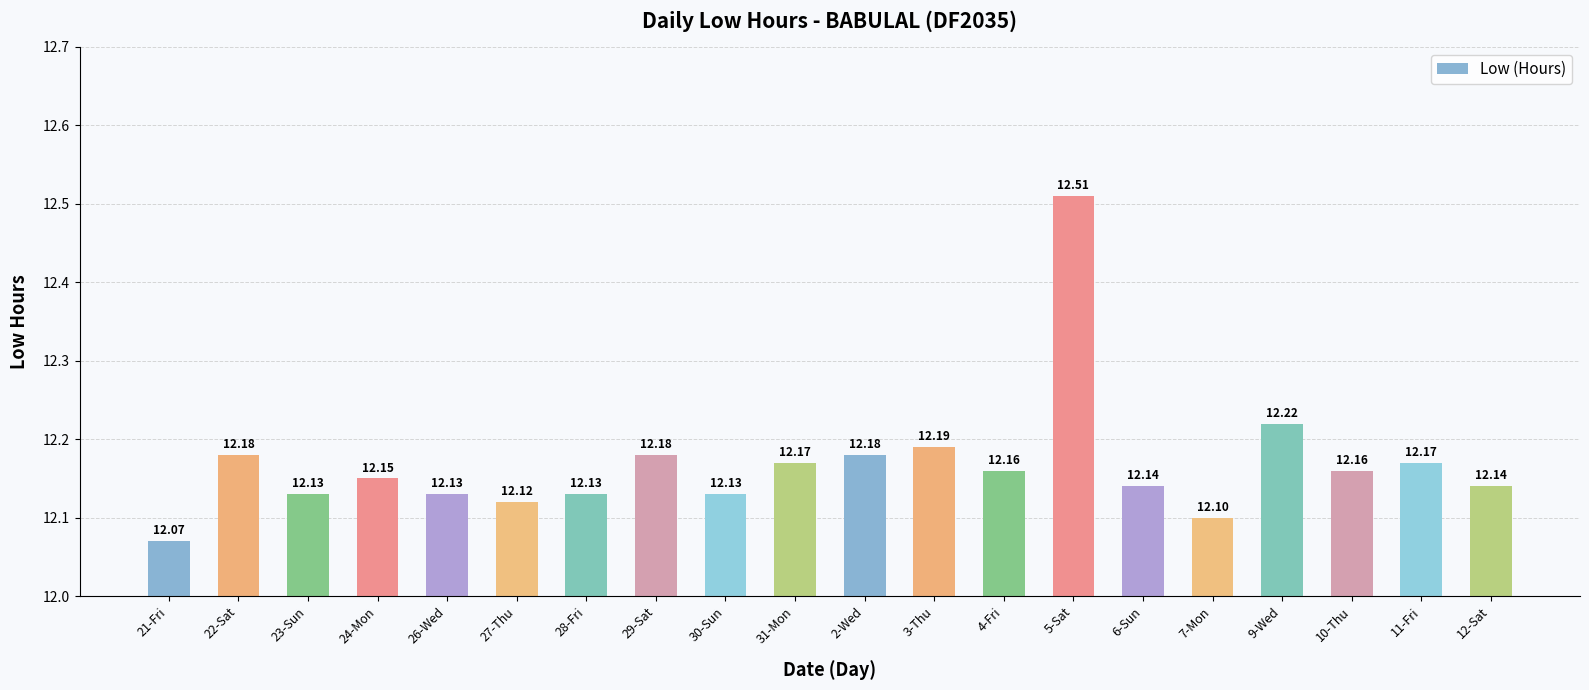

The value at 26-Wed is 19.4. True or false?

False